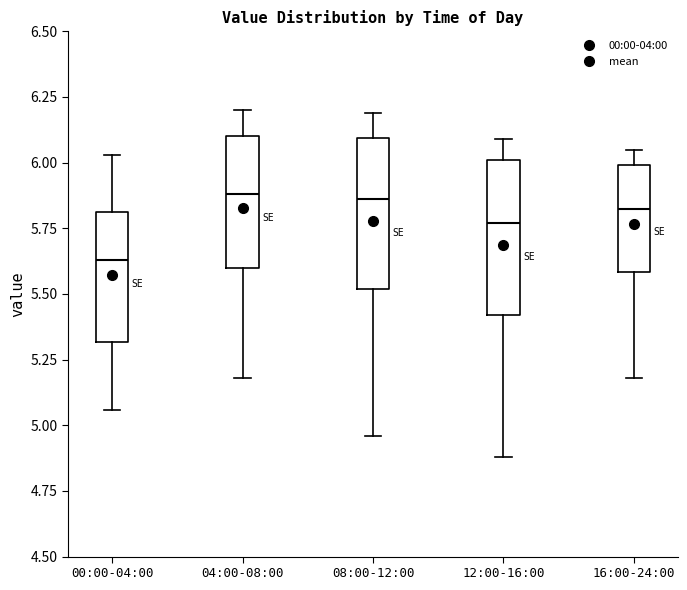

Reading left to right, read every box against the y-axis: the position of its median line, the range the box covers, and the ends of its whiskers. The values are not printed on the chart, so give them approximately, as read against the axis.

00:00-04:00: median 5.65, box 5.30 to 5.80, whiskers 5.05 to 6.05
04:00-08:00: median 5.90, box 5.60 to 6.10, whiskers 5.20 to 6.20
08:00-12:00: median 5.85, box 5.50 to 6.10, whiskers 4.95 to 6.20
12:00-16:00: median 5.75, box 5.40 to 6.00, whiskers 4.90 to 6.10
16:00-24:00: median 5.85, box 5.60 to 6.00, whiskers 5.20 to 6.05